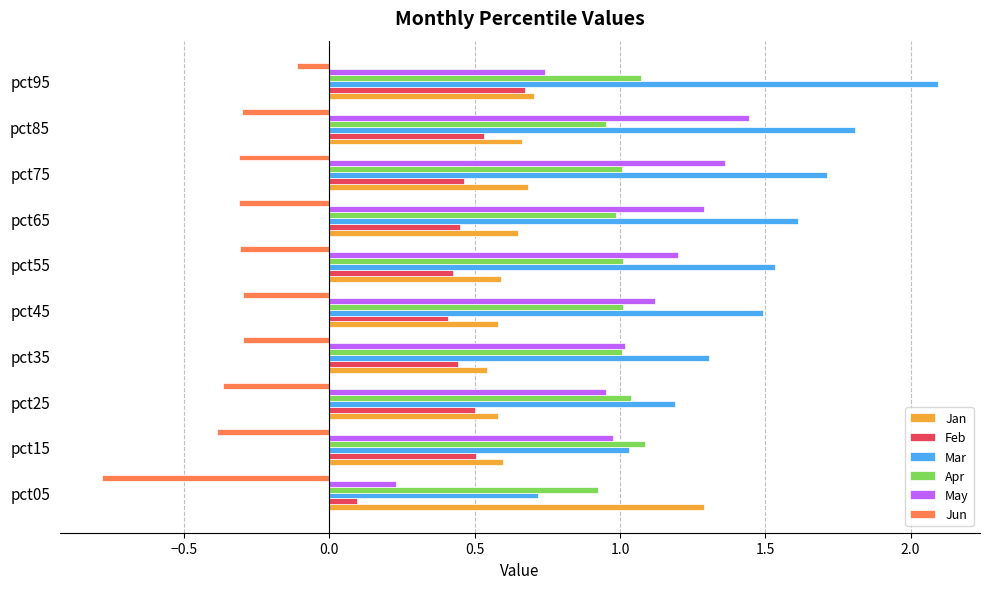

Where is Jun nearest to the value 0?

pct95